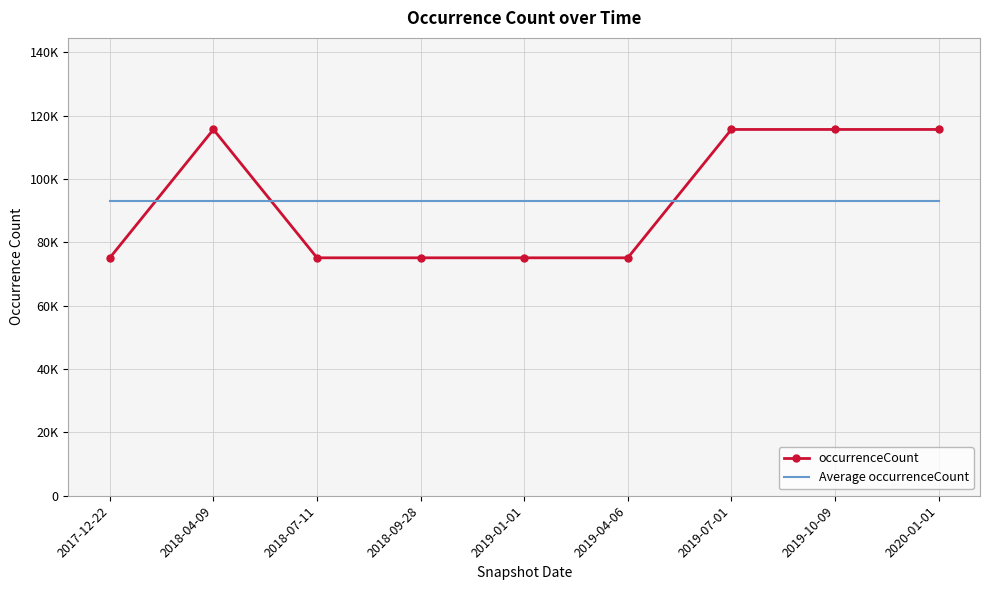

How many occurrenceCount values are between 75092 and 115598?

9